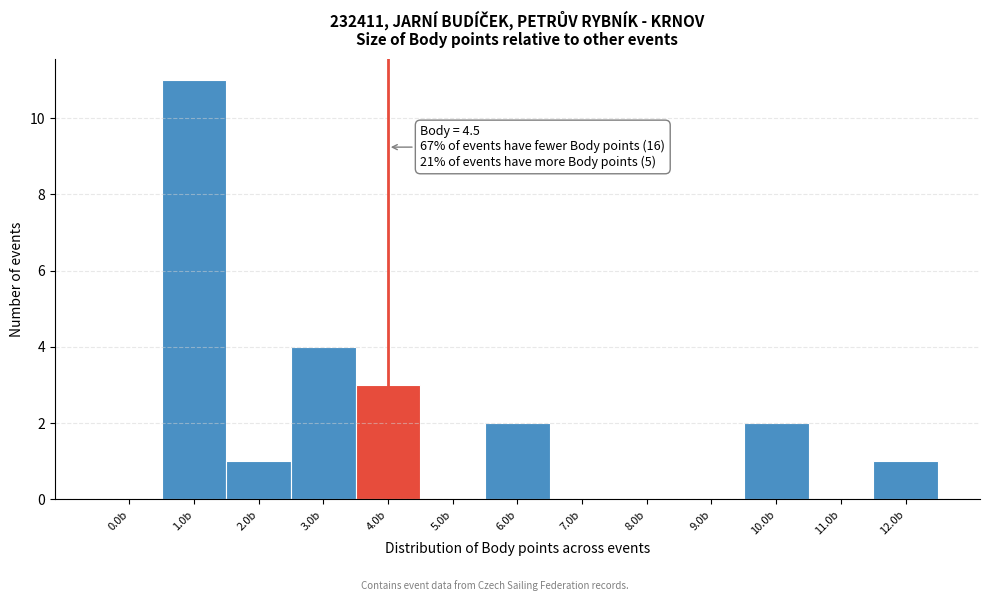

Reading left to right, transcribe all the data shown in this chart.

0.0b=0	1.0b=11	2.0b=1	3.0b=4	4.0b=3	5.0b=0	6.0b=2	7.0b=0	8.0b=0	9.0b=0	10.0b=2	11.0b=0	12.0b=1